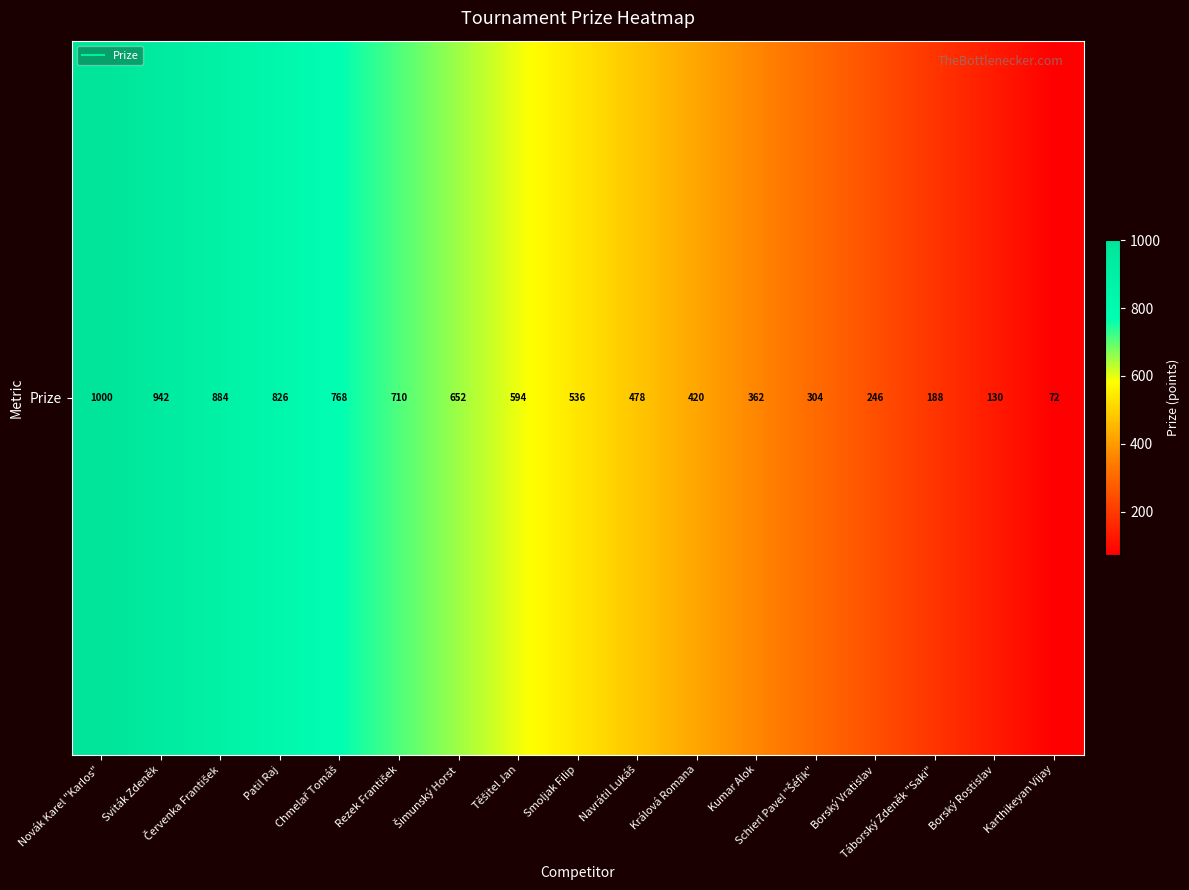

Rank the categories by value from highest to lowest.

Novák Karel "Karlos", Sviták Zdeněk, Červenka František, Patil Raj, Chmelař Tomáš, Rezek František, Šimunský Horst, Těšitel Jan, Smoljak Filip, Navrátil Lukáš, Králová Romana, Kumar Alok, Schierl Pavel "Šéfik", Borský Vratislav, Táborský Zdeněk "Saki", Borský Rostislav, Karthikeyan Vijay